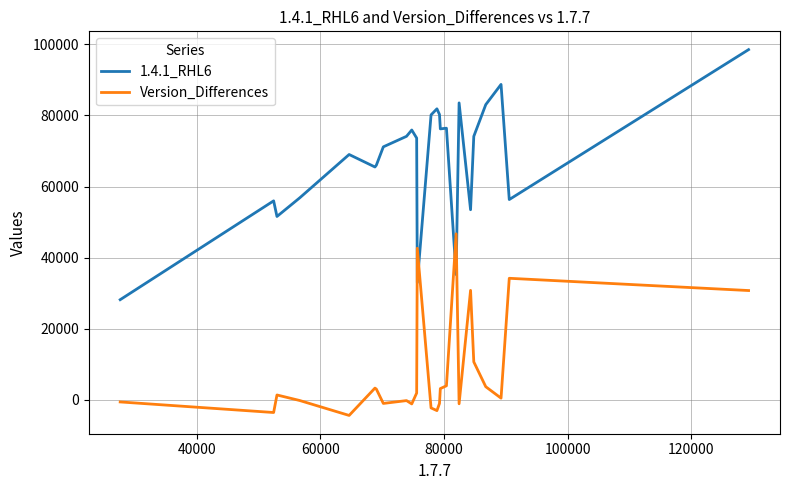

What is the highest value of the Version_Differences series?

46711